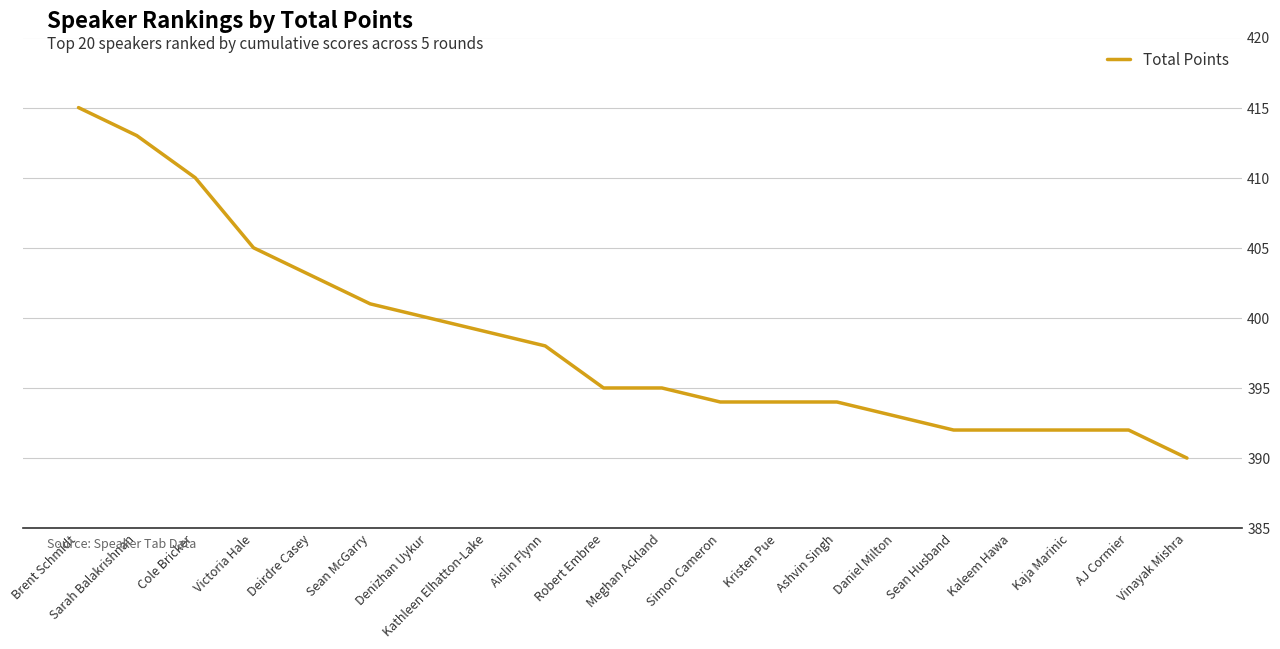

What is the difference between the values at Meghan Ackland and Kaja Marinic?

3